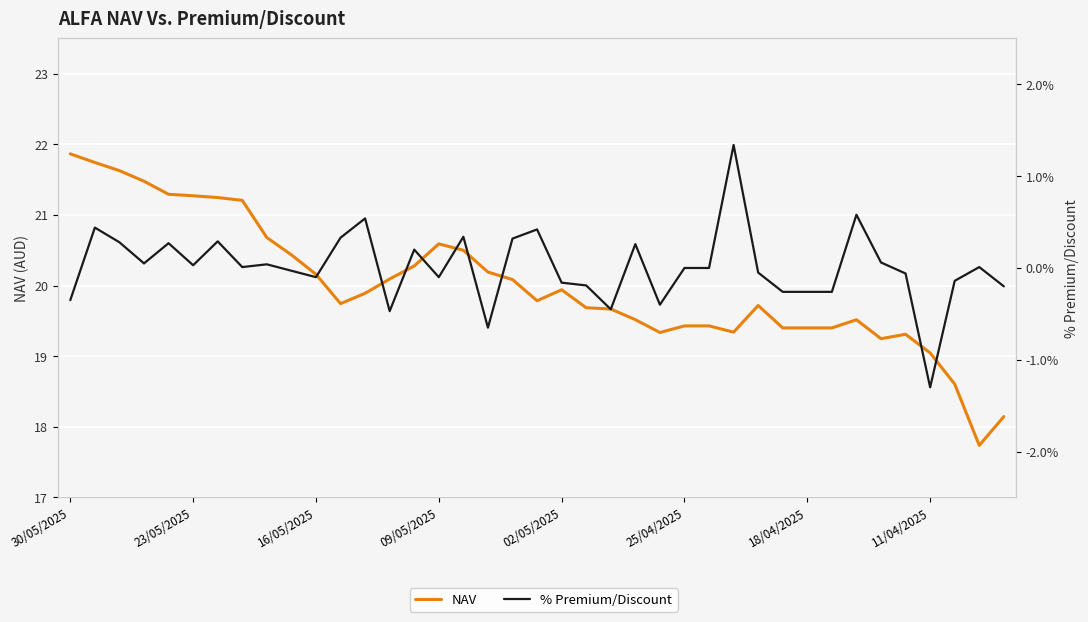

Reading right to left, transcribe all the data shown in this chart.

NAV: 18.1	17.7	18.6	19.0	19.3	19.2	19.5	19.4	19.4	19.4	19.7	19.3	19.4	19.4	19.3	19.5	19.7	19.7	19.9	19.8	20.1	20.2	20.5	20.6	20.3	20.1	19.9	19.7	20.2	20.4	20.7	21.2	21.2	21.3	21.3	21.5	21.6	21.7	21.9
% Premium/Discount: -0.2	0.0	-0.1	-1.3	-0.1	0.1	0.6	-0.3	-0.3	-0.3	-0.1	1.3	0.0	0.0	-0.4	0.3	-0.5	-0.2	-0.2	0.4	0.3	-0.7	0.3	-0.1	0.2	-0.5	0.5	0.3	-0.1	-0.0	0.0	0.0	0.3	0.0	0.3	0.1	0.3	0.4	-0.3